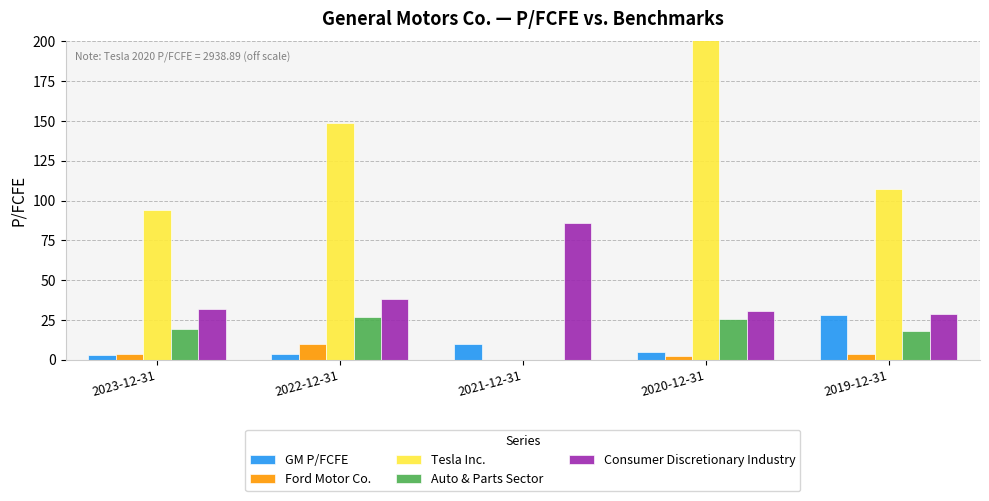

What is the label of the 1st bar from the left?

2023-12-31